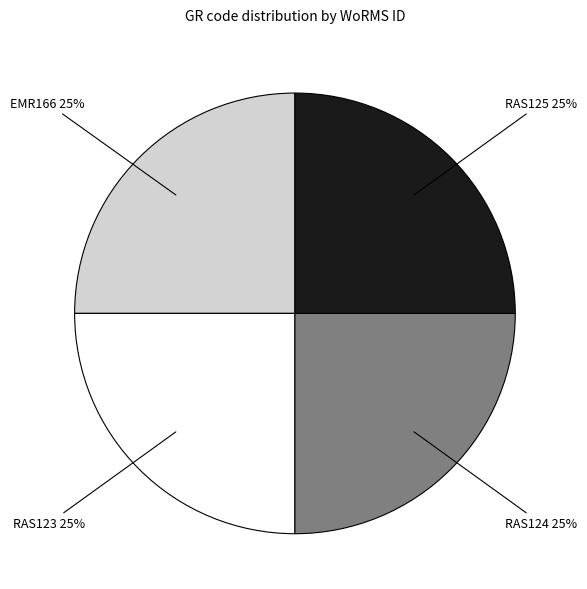

Is there any slice that represents more than half of the pie?

No